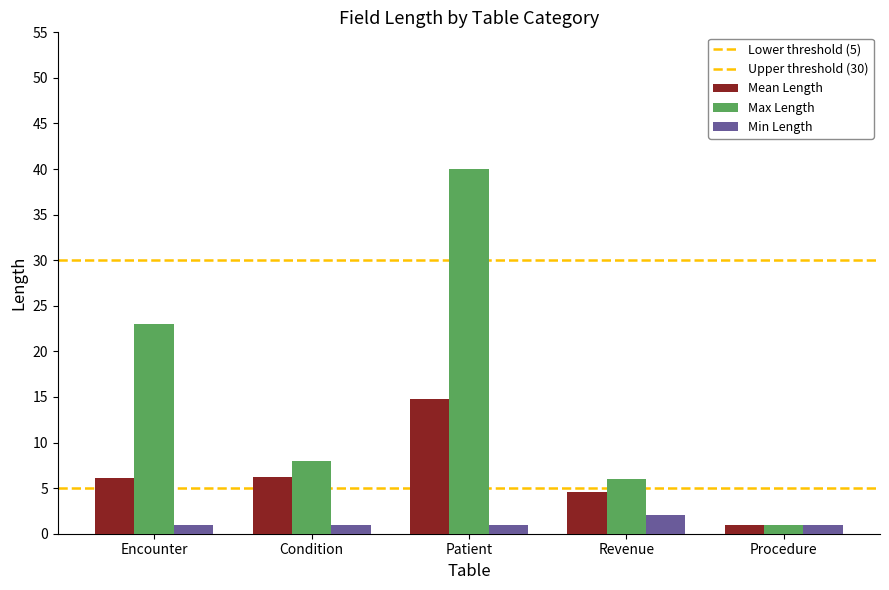

Rank the series by their average value, from lowest to highest.

Min Length, Mean Length, Max Length